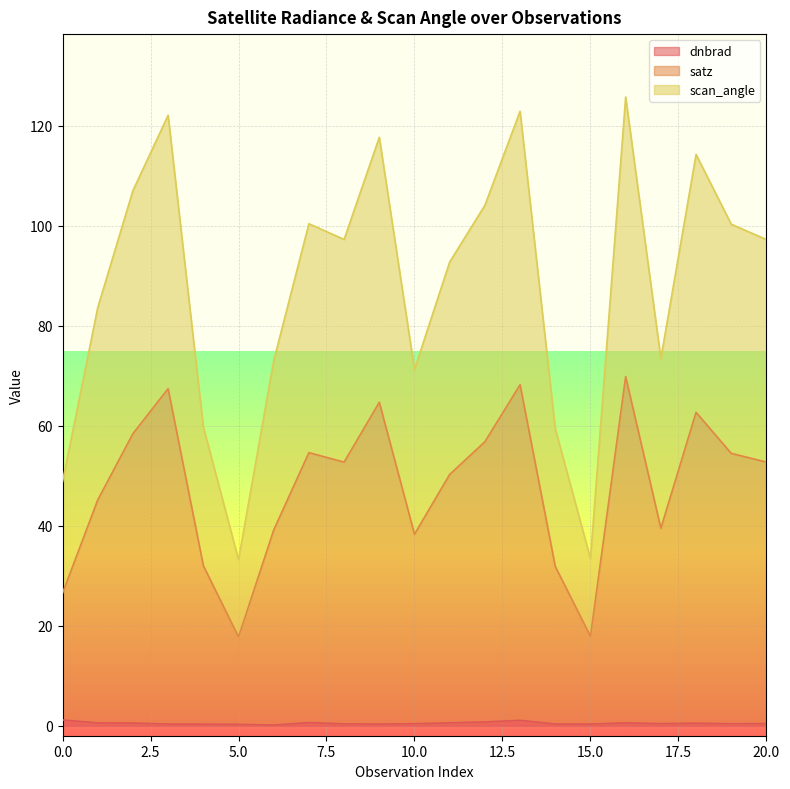

Which series changed the most between 10 and 18?

scan_angle